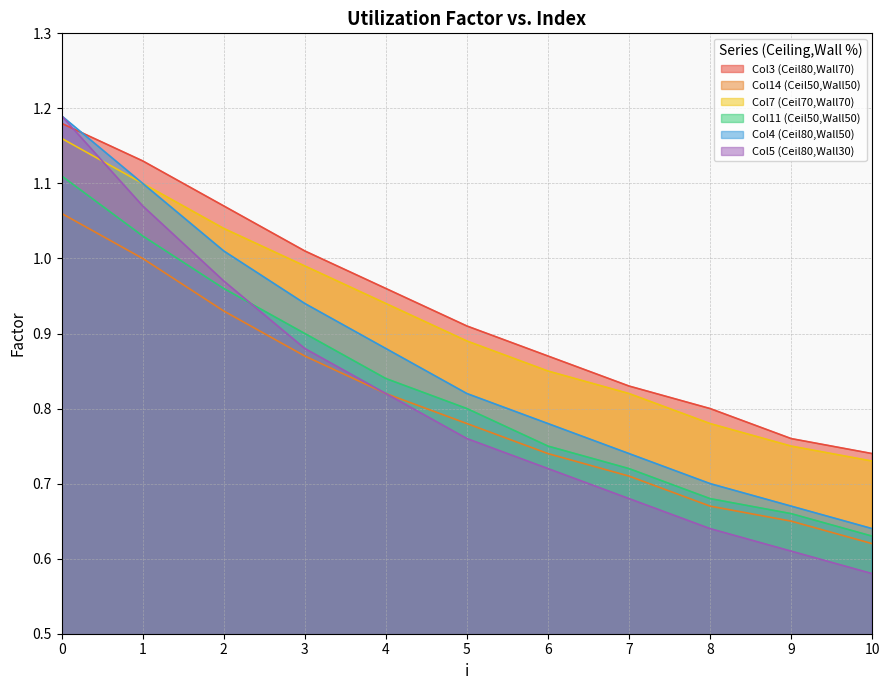

At which category does the chart reach its minimum across all series?

10